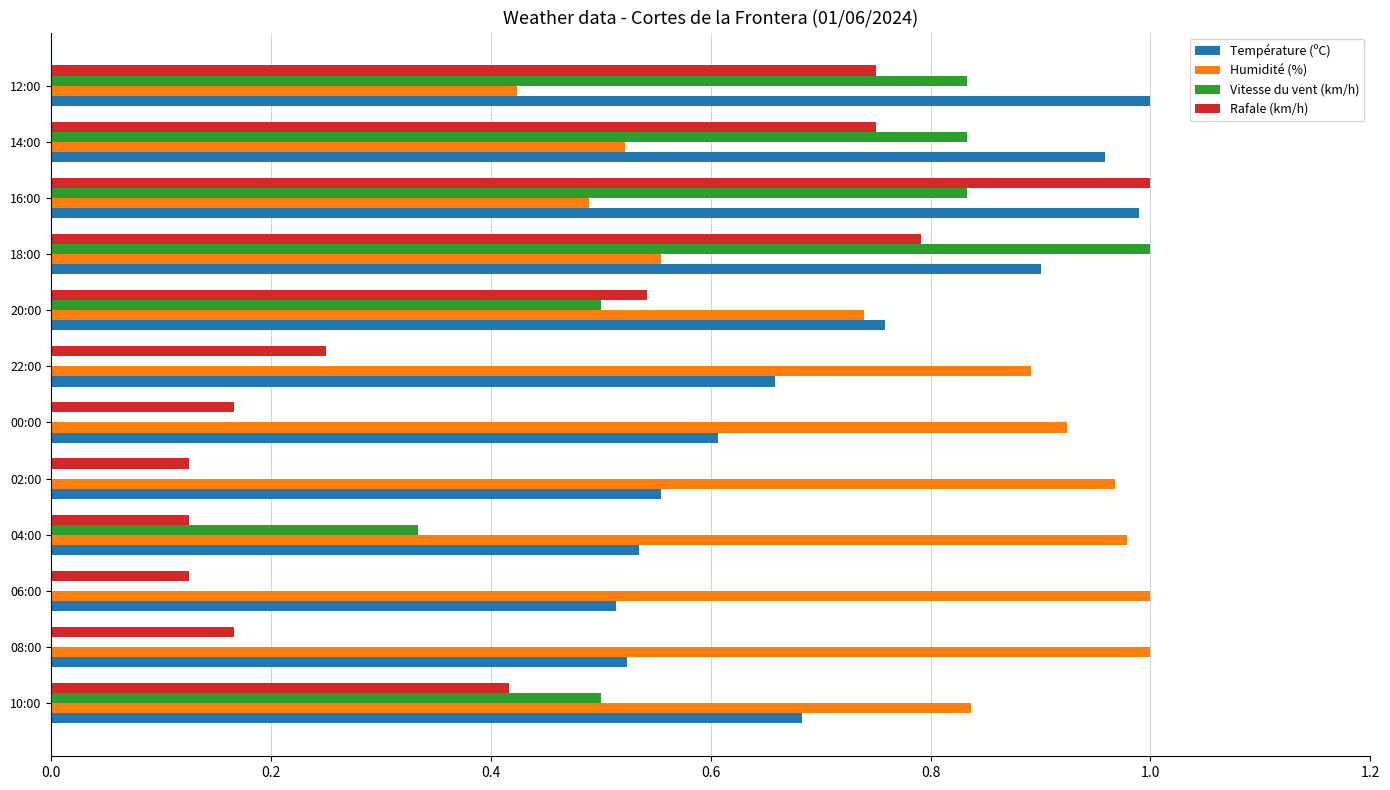

Which series has the largest total across all categories?

Humidité (%)